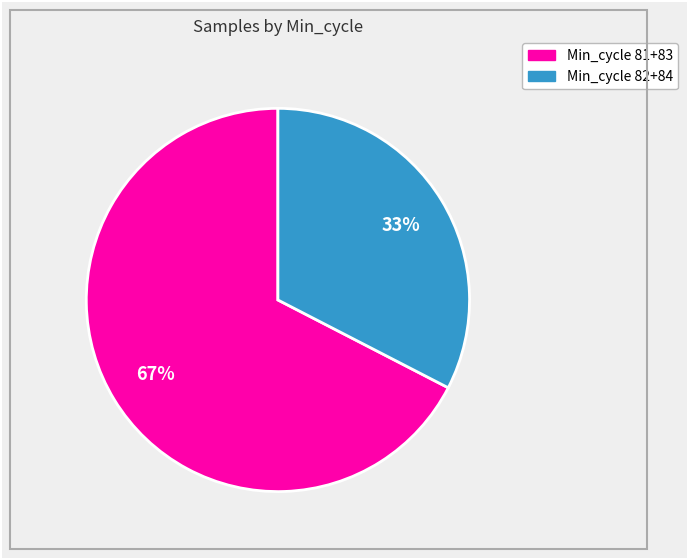

How many segments does this pie chart have?

2